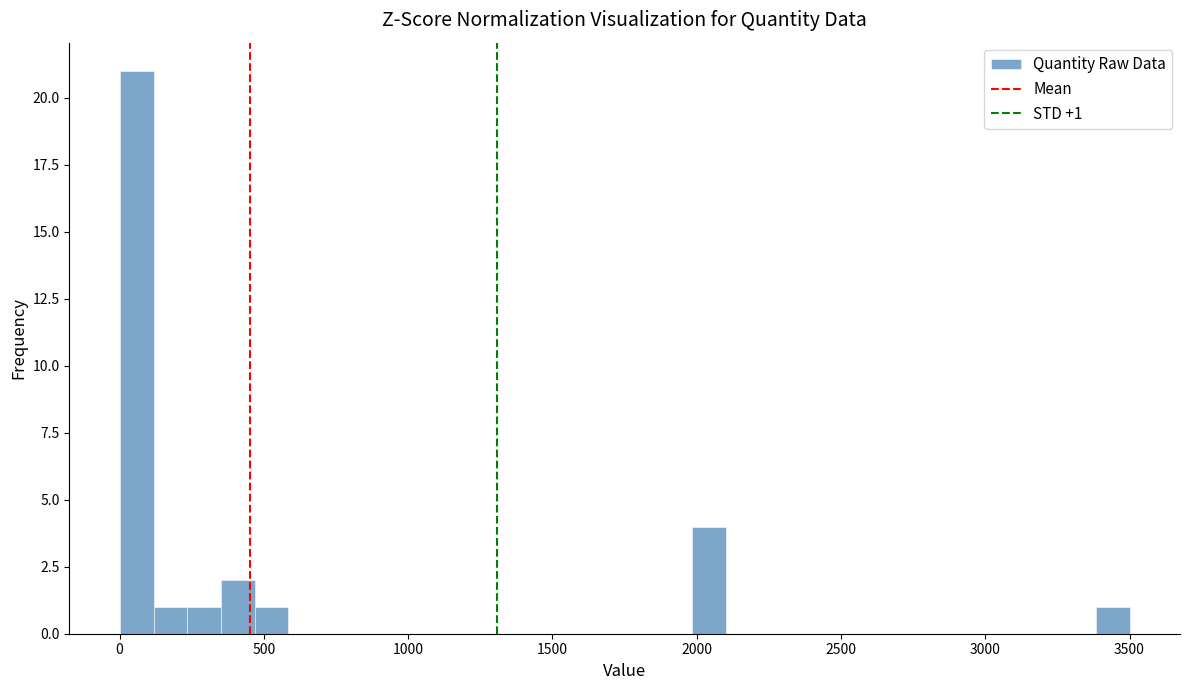

Around what value on the x-axis is the tallest bar? Give the approximate position of its centre, as read against the axis.

50